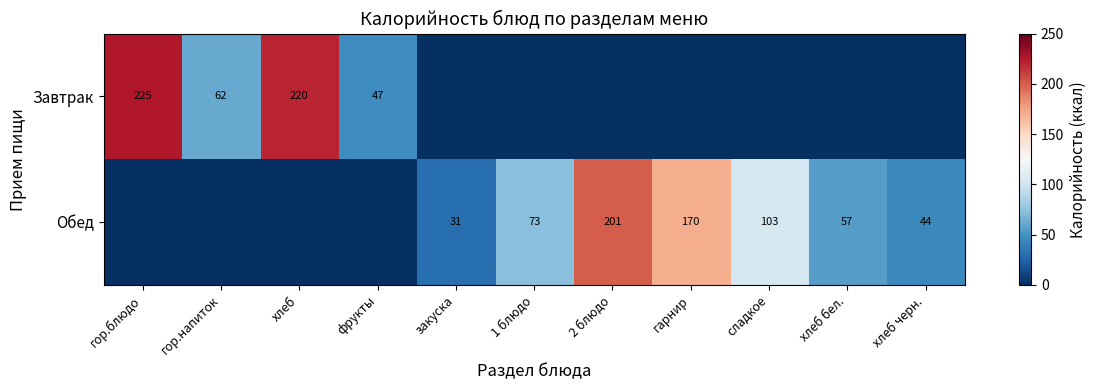

The Завтрак series shows 62 at гор.напиток. True or false?

True